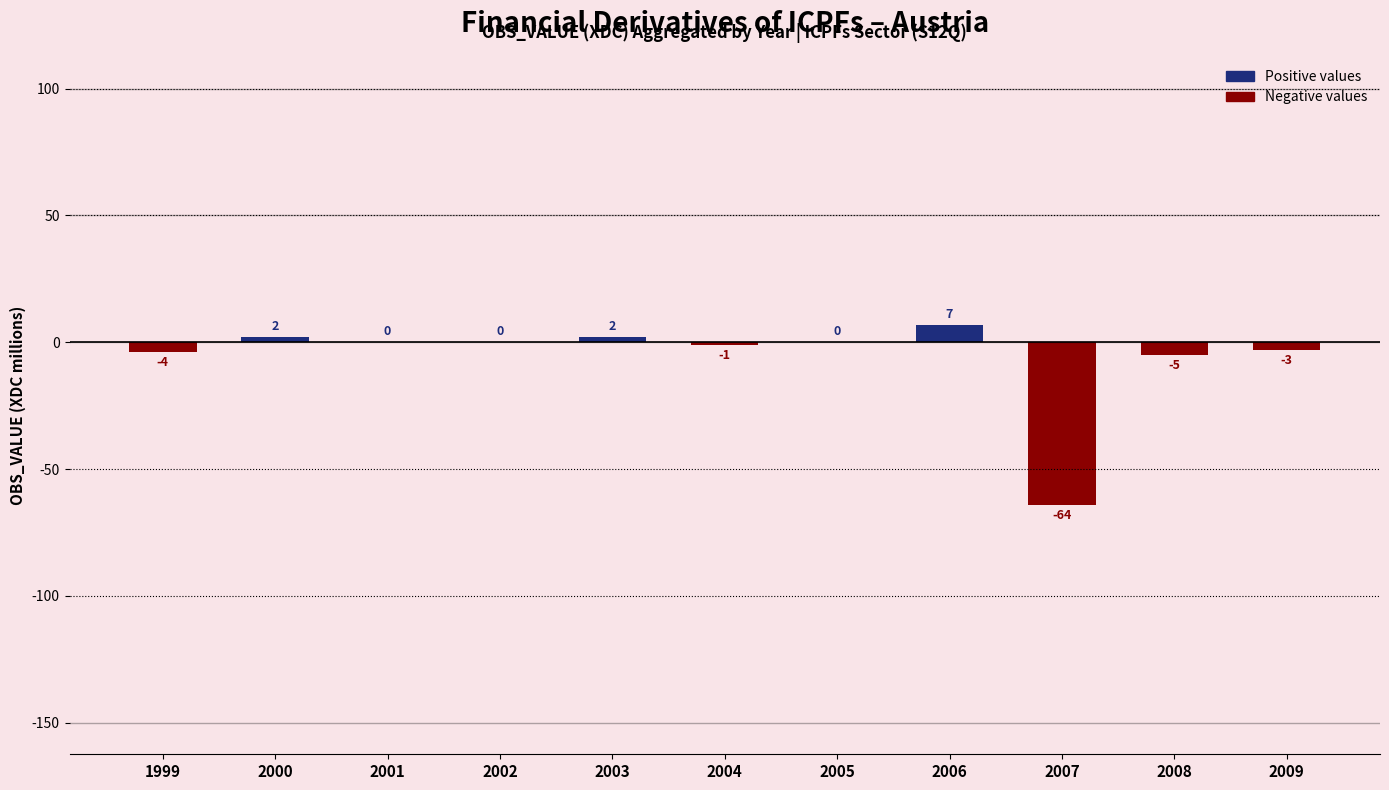

Reading left to right, list all the values displayed in this chart.

1999=-4	2000=2	2001=0	2002=0	2003=2	2004=-1	2005=0	2006=7	2007=-64	2008=-5	2009=-3